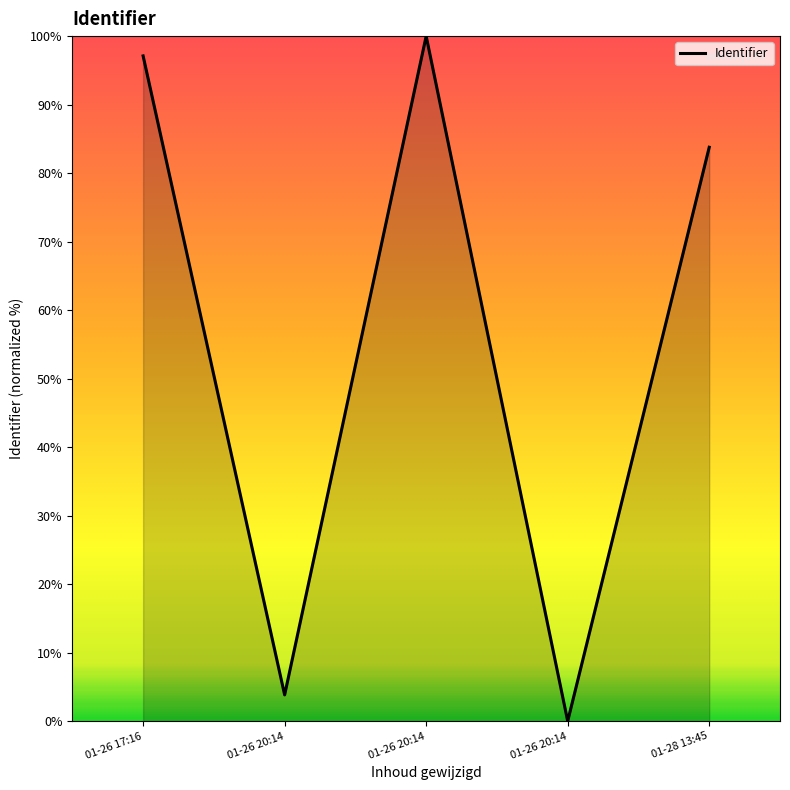

Reading left to right, transcribe all the data shown in this chart.

01-26 17:16=97.1	01-26 20:14=3.8	01-26 20:14=100.0	01-26 20:14=0.0	01-28 13:45=83.8